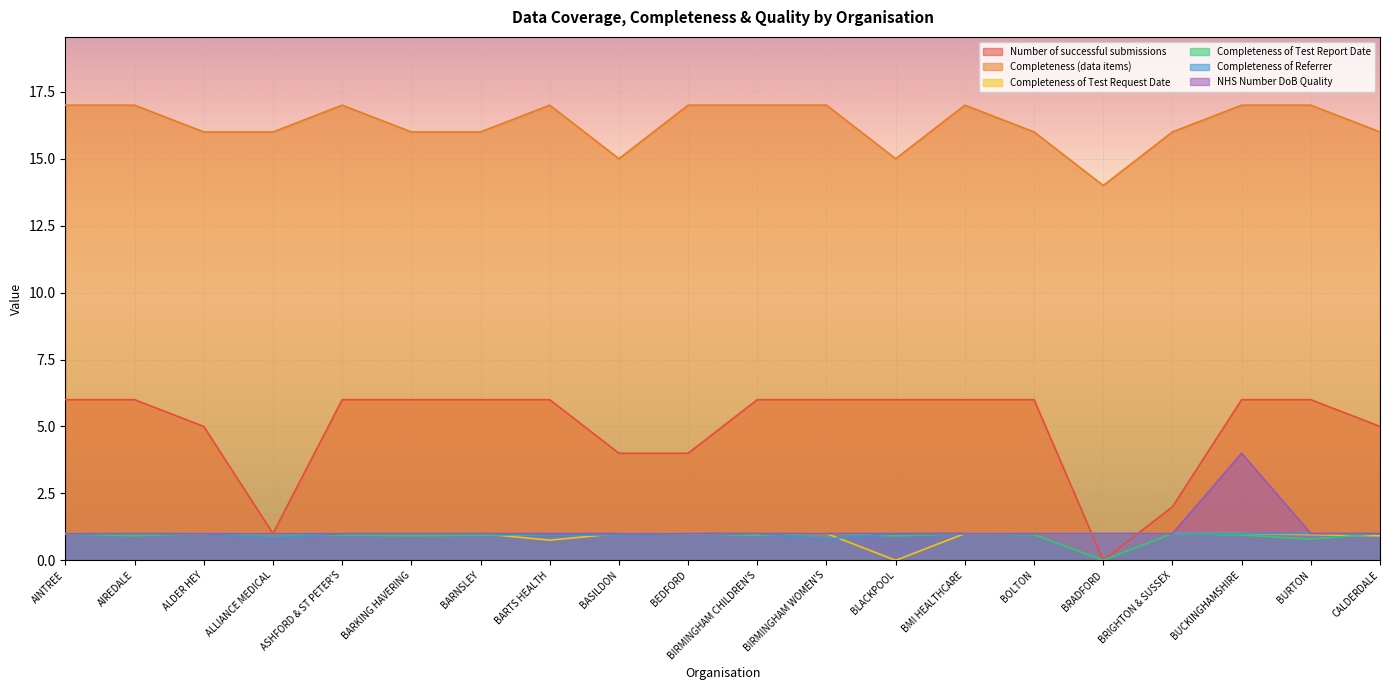

Which series has the largest total across all categories?

Completeness (data items)